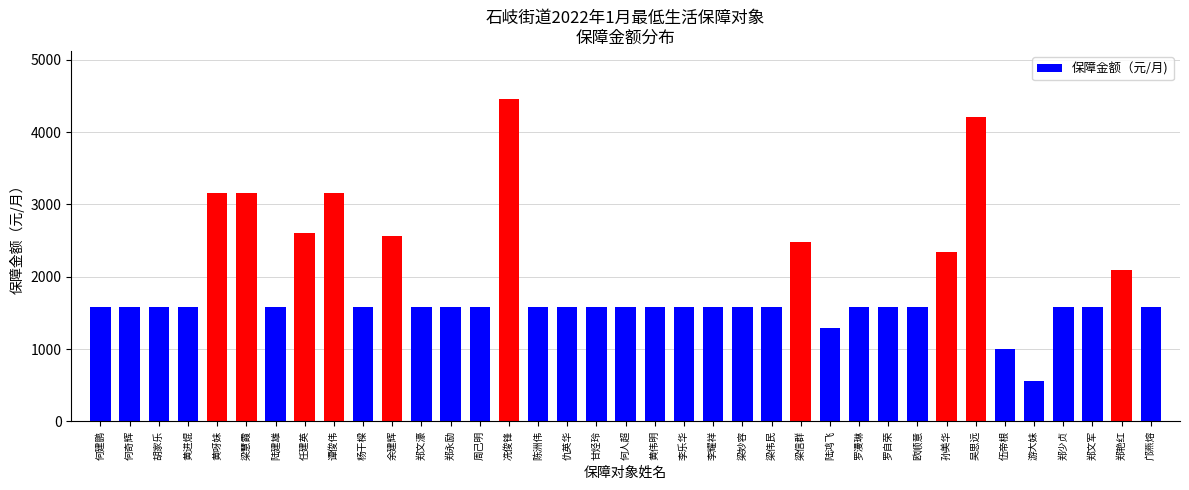

What is the minimum value shown in the chart?

564